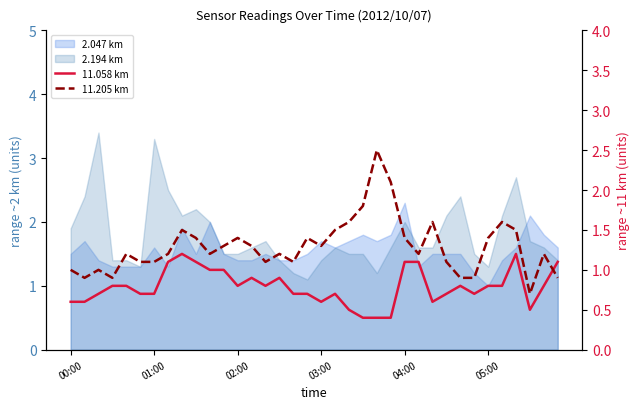

Where is 11.058 km nearest to the value 0?

21